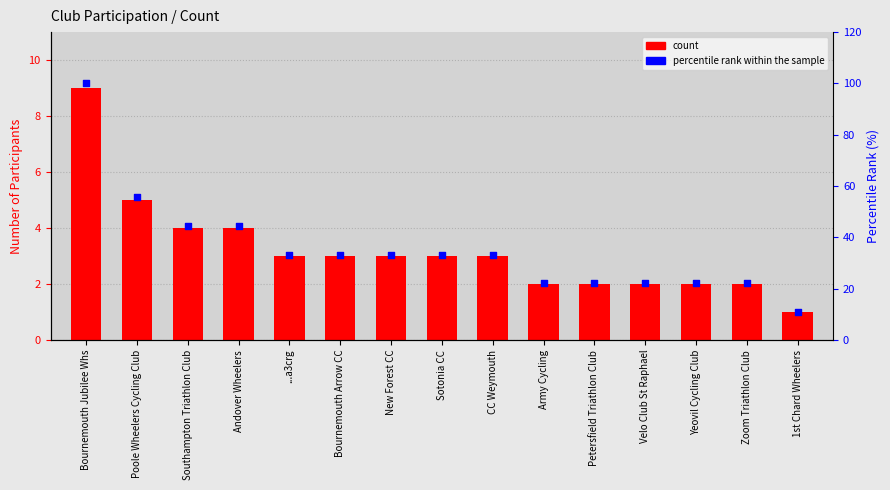

Which series reaches the maximum Y coordinate?

percentile rank within the sample